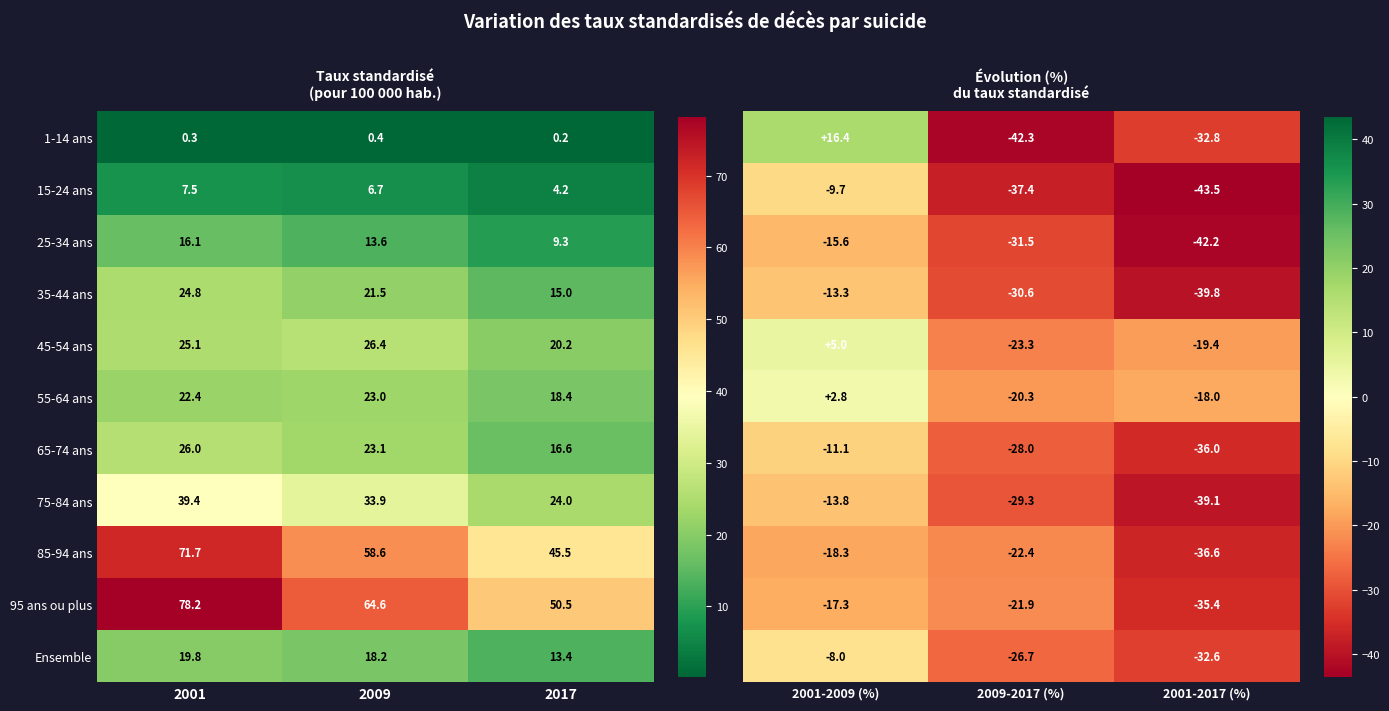

At which label does 65-74 ans reach its peak?

2001